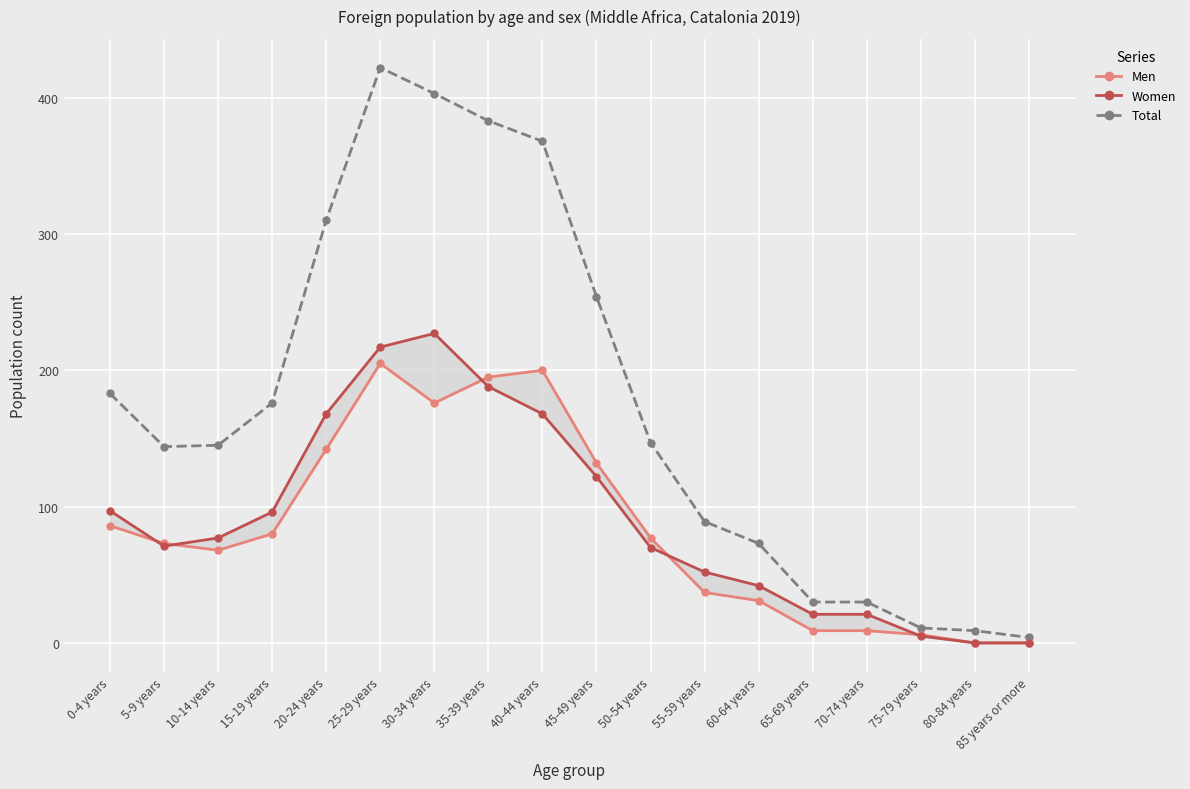

The value of Women at 70-74 years is 21. True or false?

True